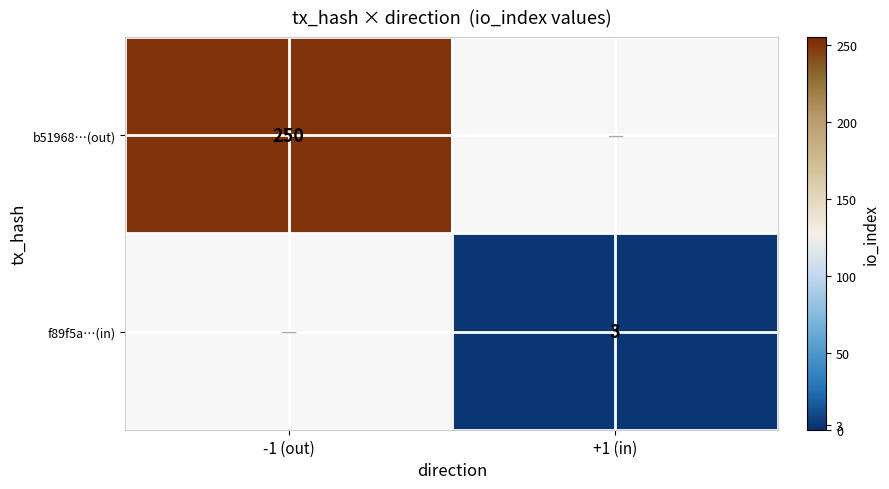

How many categories are shown in the chart?

2